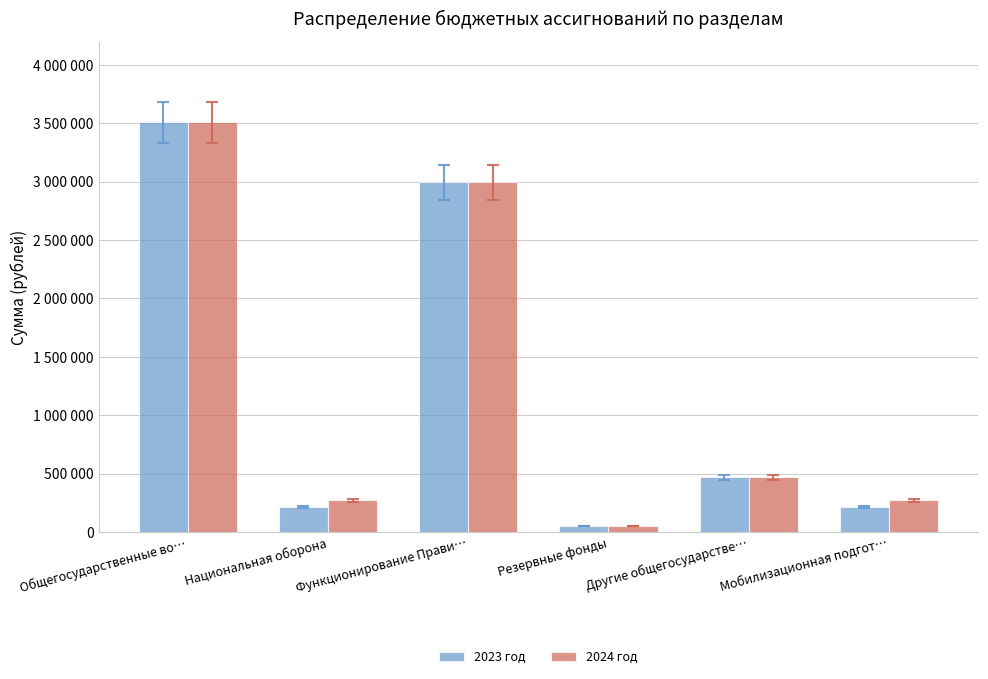

What are all the series names shown in the legend?

2023 год, 2024 год